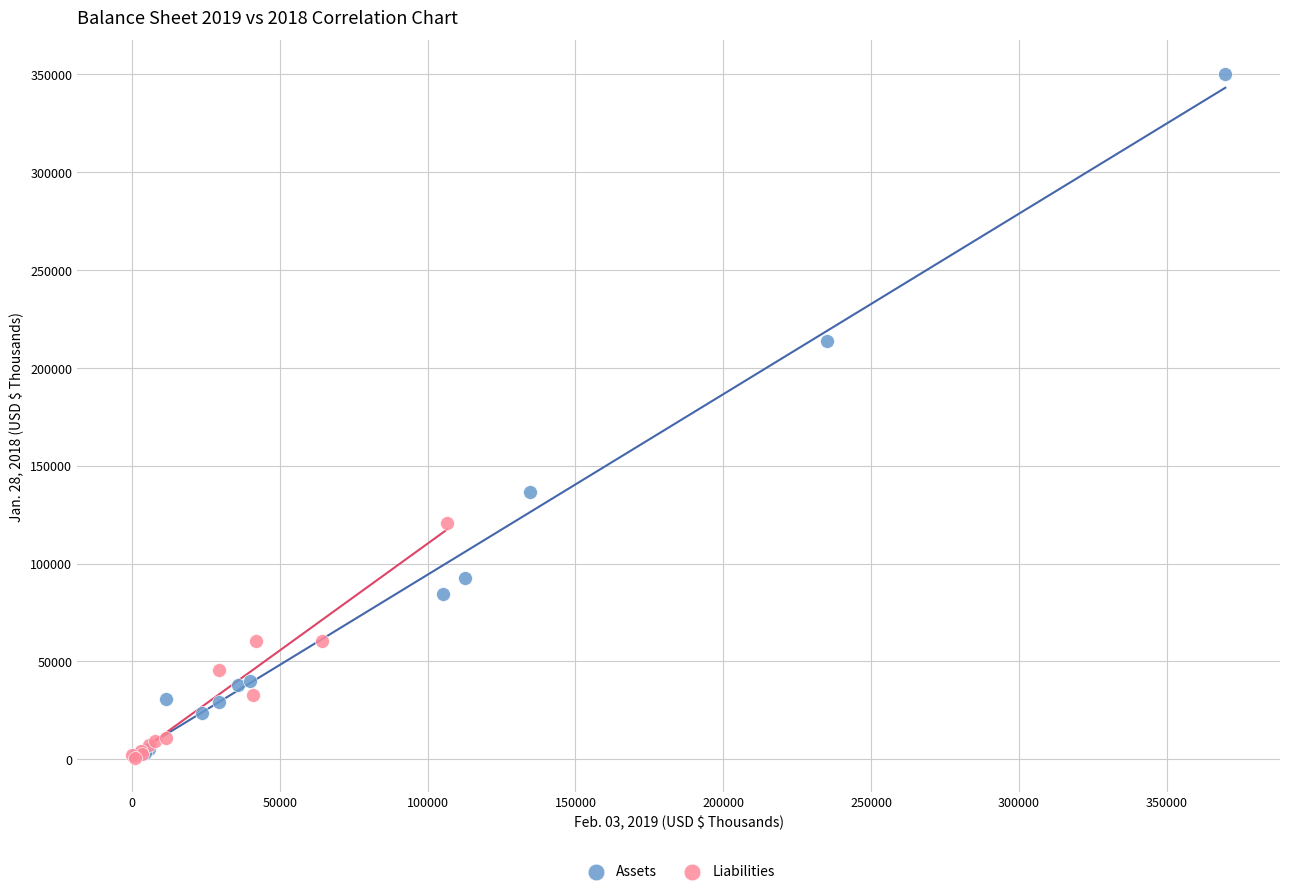

Which series has the widest spread of Y values?

Assets